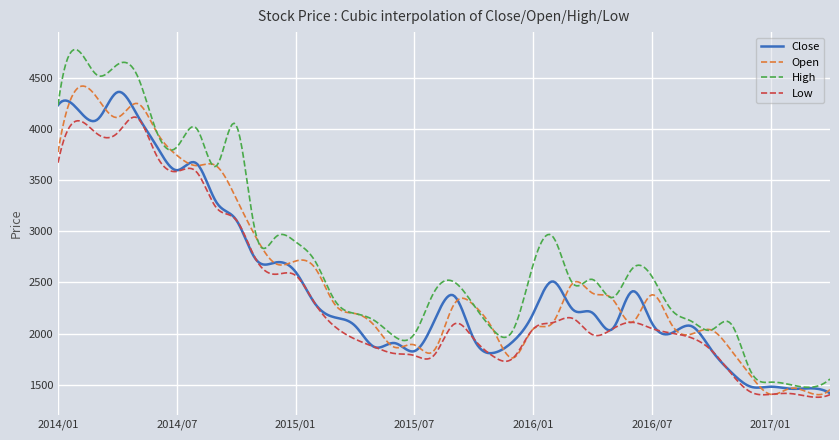

Which series has the widest spread of values?

High